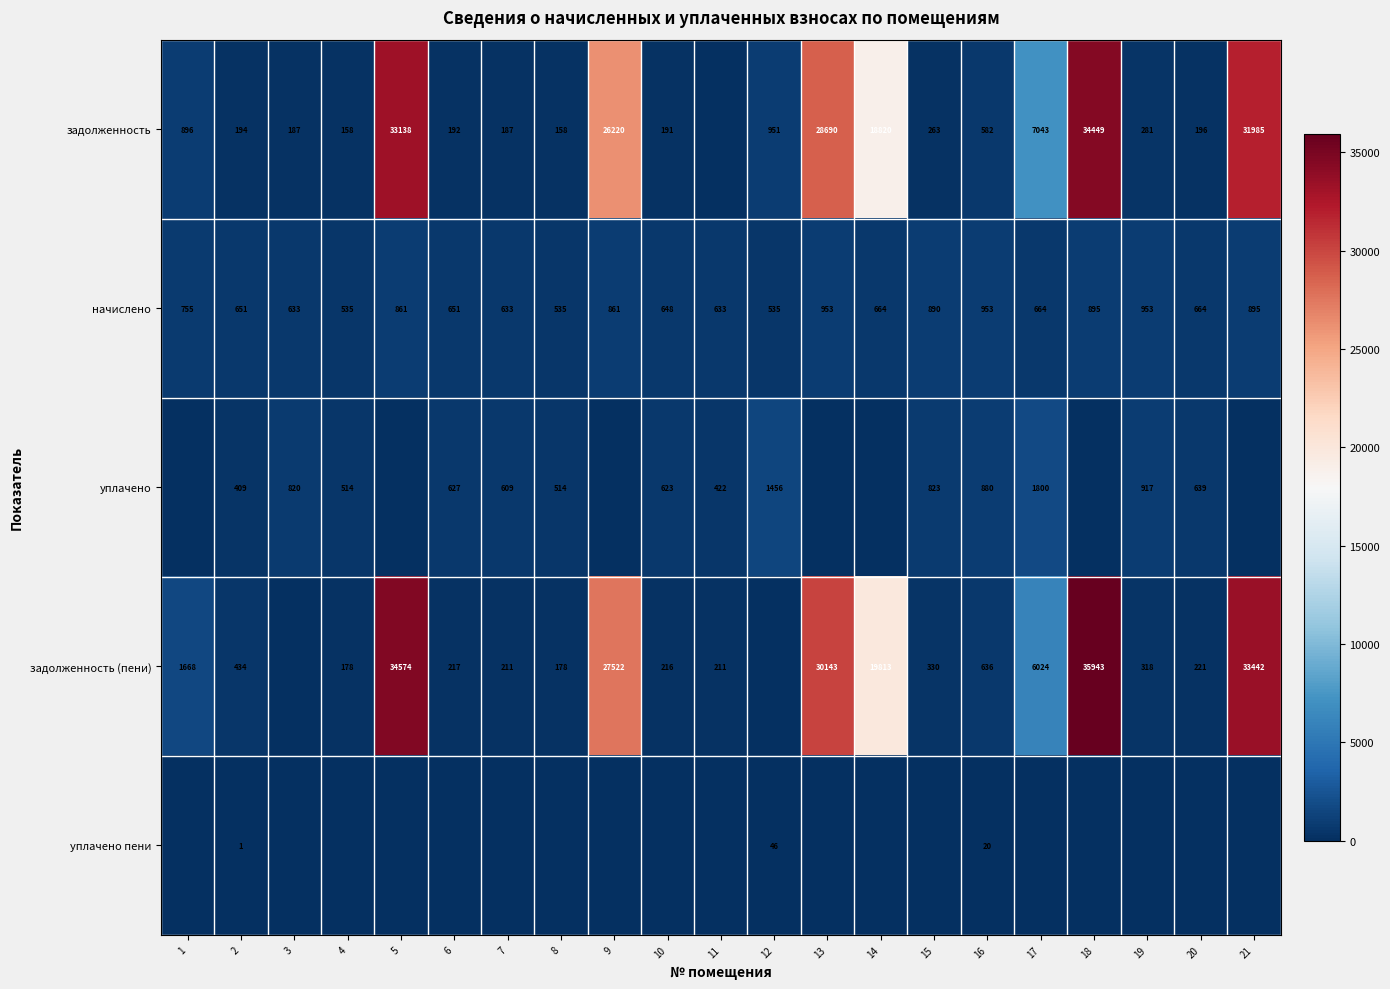

What is the difference between the second highest and minimum values in the начислено series?

418